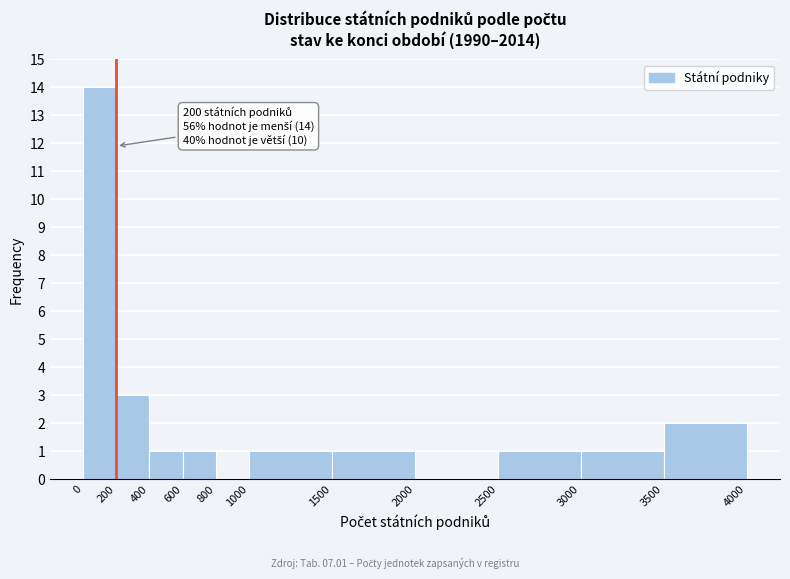

Over which range of the x-axis is the bar tallest?

0 to 200